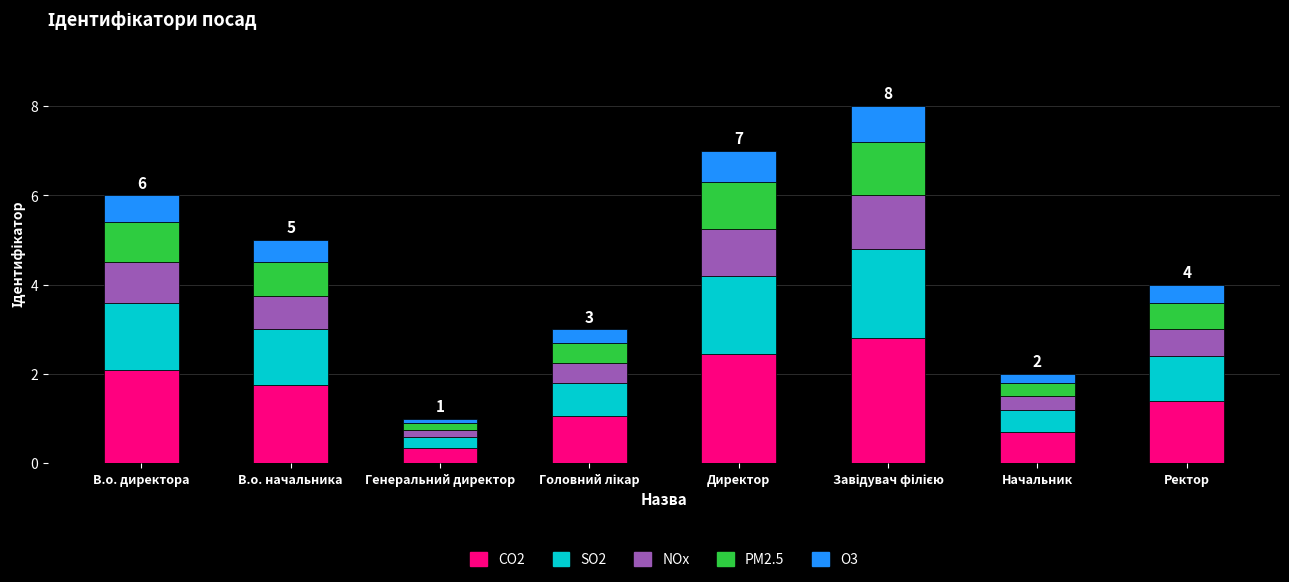

At which label does CO2 reach its minimum?

Генеральний директор